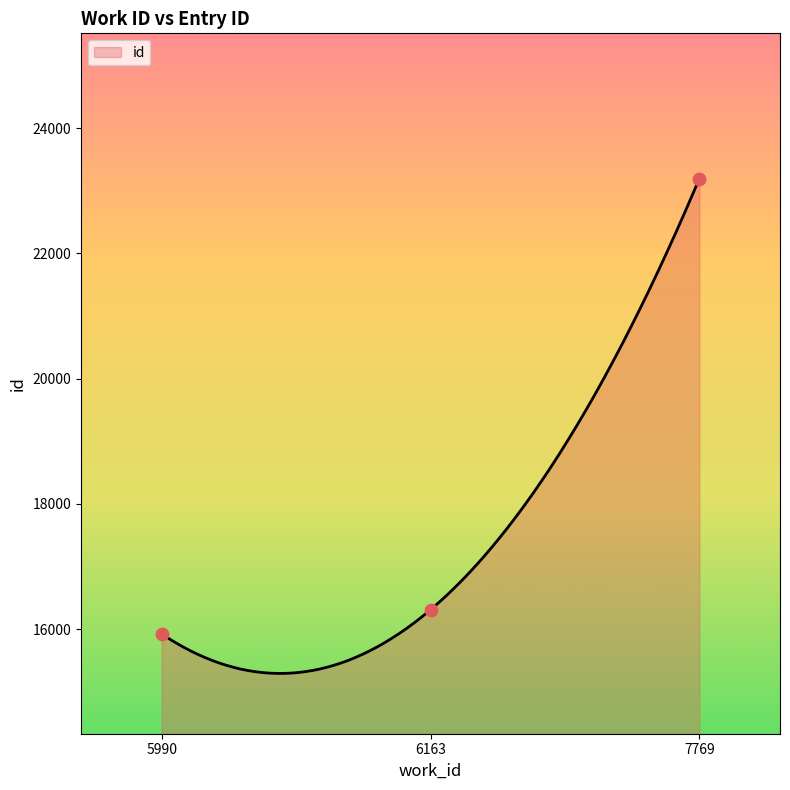

What is the ratio of the value at 7769 to the value at 5990?

1.5